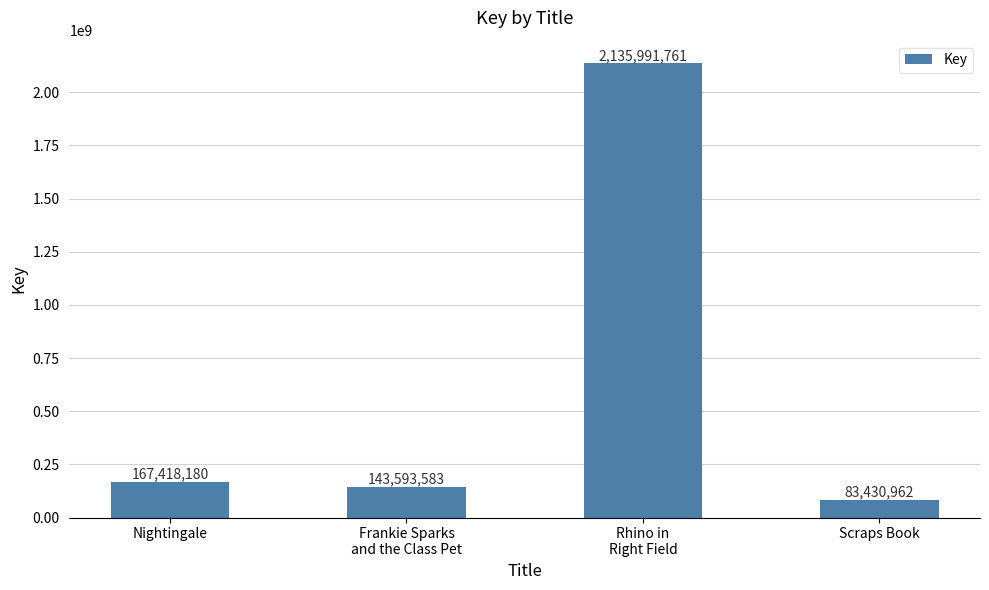

Rank the categories by value from highest to lowest.

Rhino in
Right Field, Nightingale, Frankie Sparks
and the Class Pet, Scraps Book